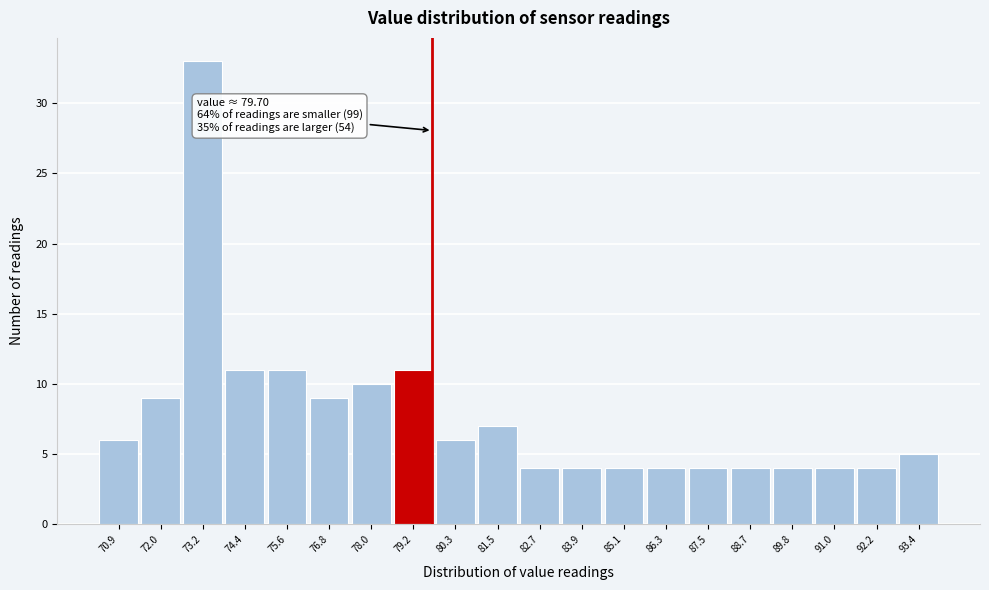

Which range on the x-axis has the tallest bar?

72.6 to 73.8